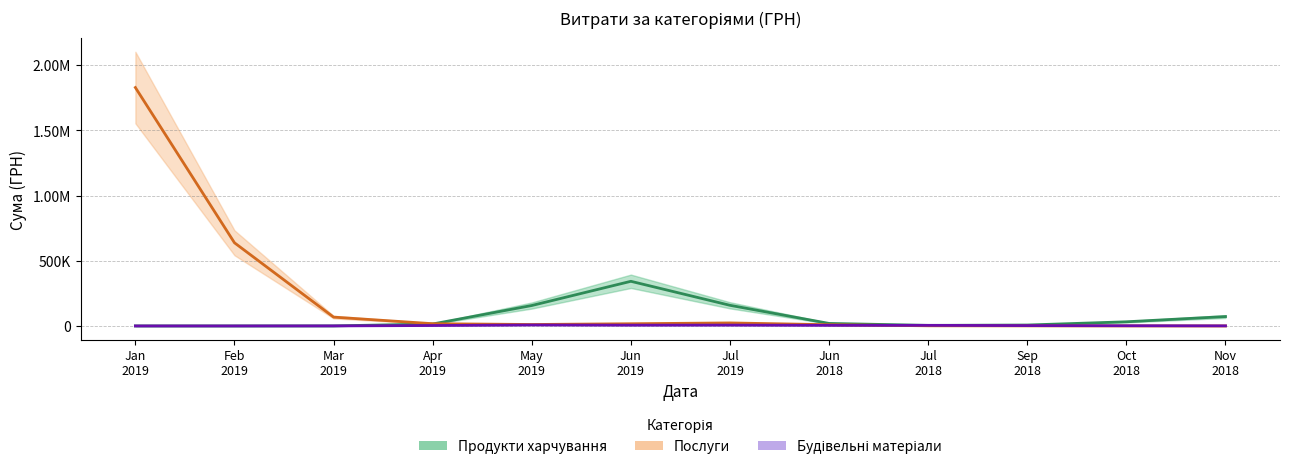

At which category does Будівельні матеріали reach its first local peak?

May
2019